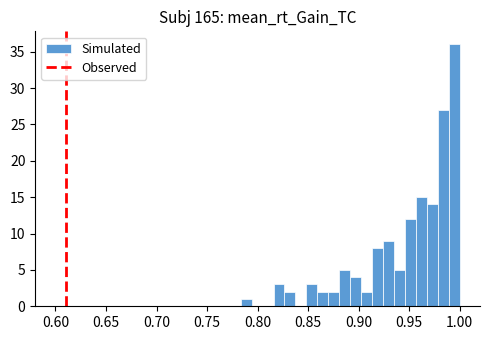

Around what value on the x-axis is the tallest bar? Give the approximate position of its centre, as read against the axis.

0.995